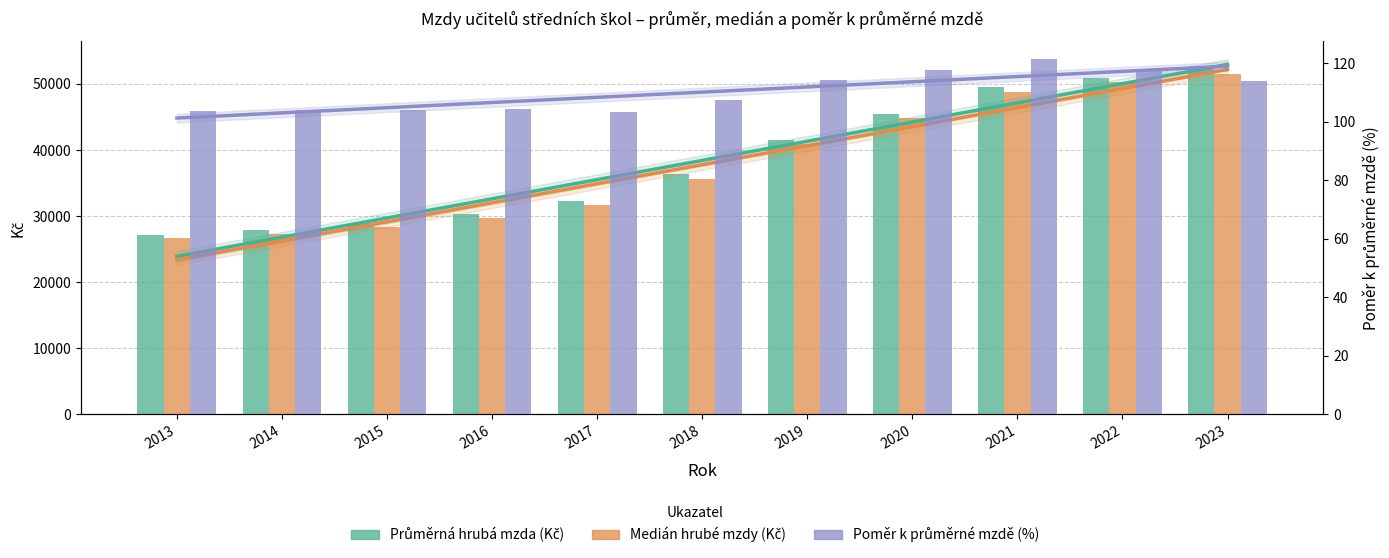

What is the difference between the maximum and minimum values in the Průměrná hrubá mzda (Kč) series?

25152.4